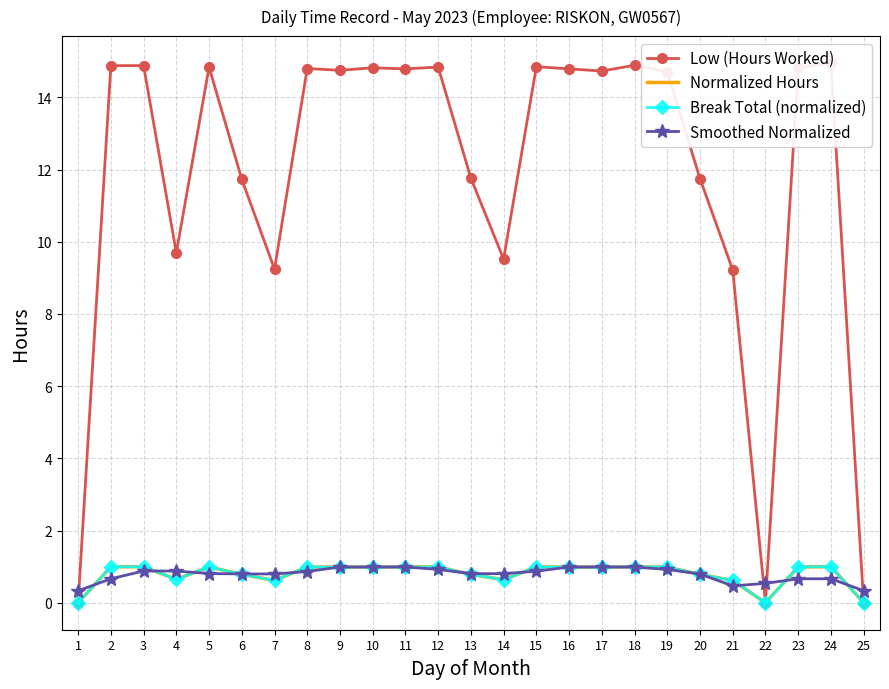

Which series has the largest total across all categories?

Low (Hours Worked)